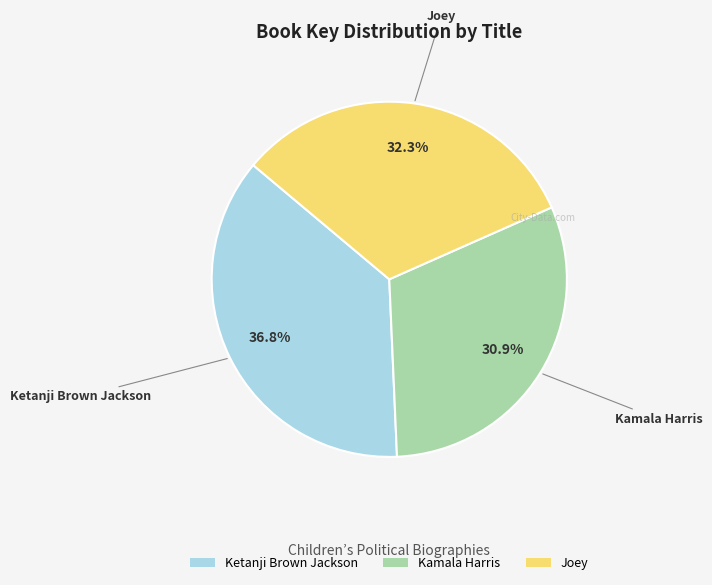

Which category has the biggest portion of the pie?

Ketanji Brown Jackson